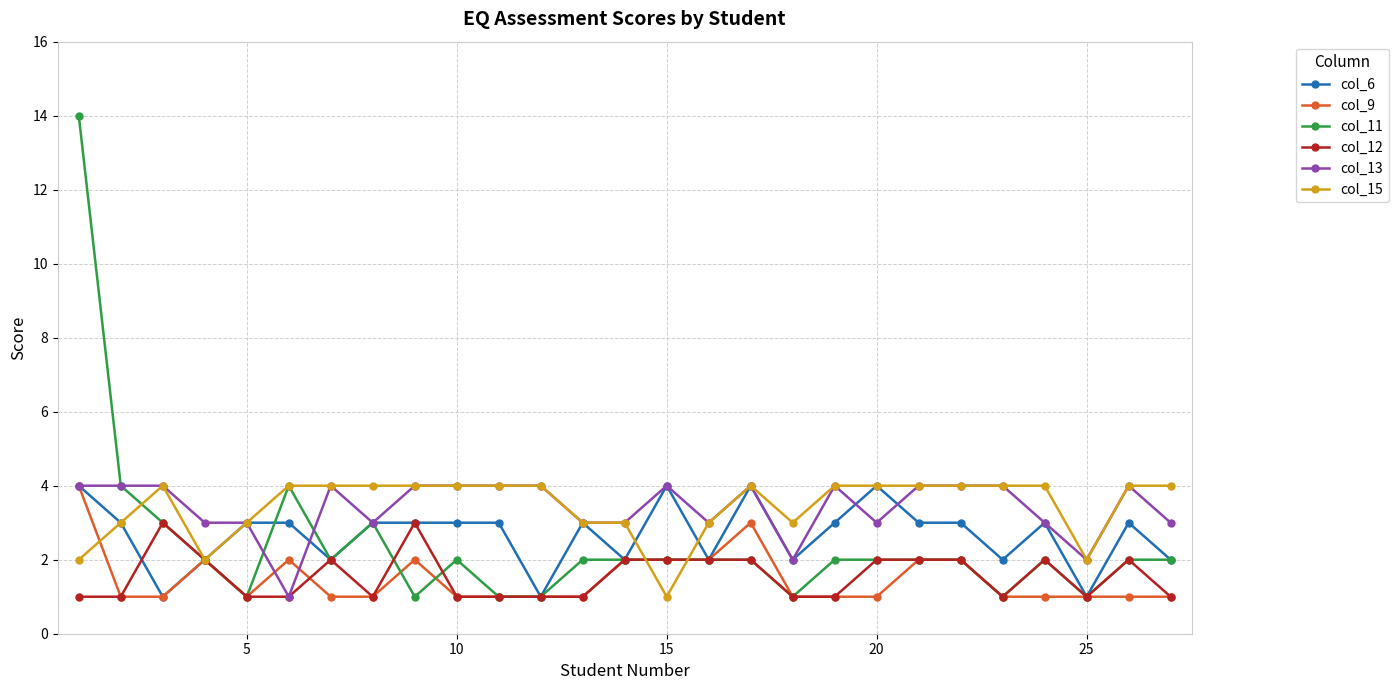

At how many categories does at least one series exceed 13?

1